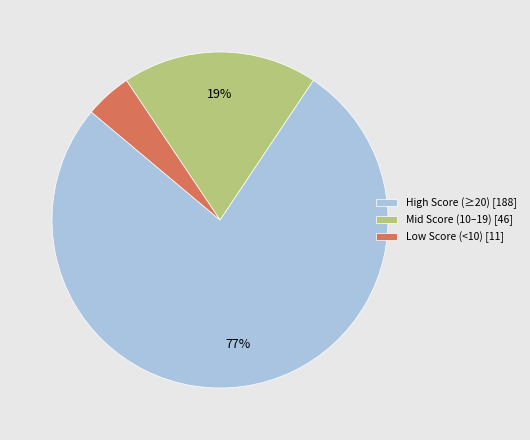

Which has a higher value, Low Score (<10) [11] or Mid Score (10–19) [46]?

Mid Score (10–19) [46]